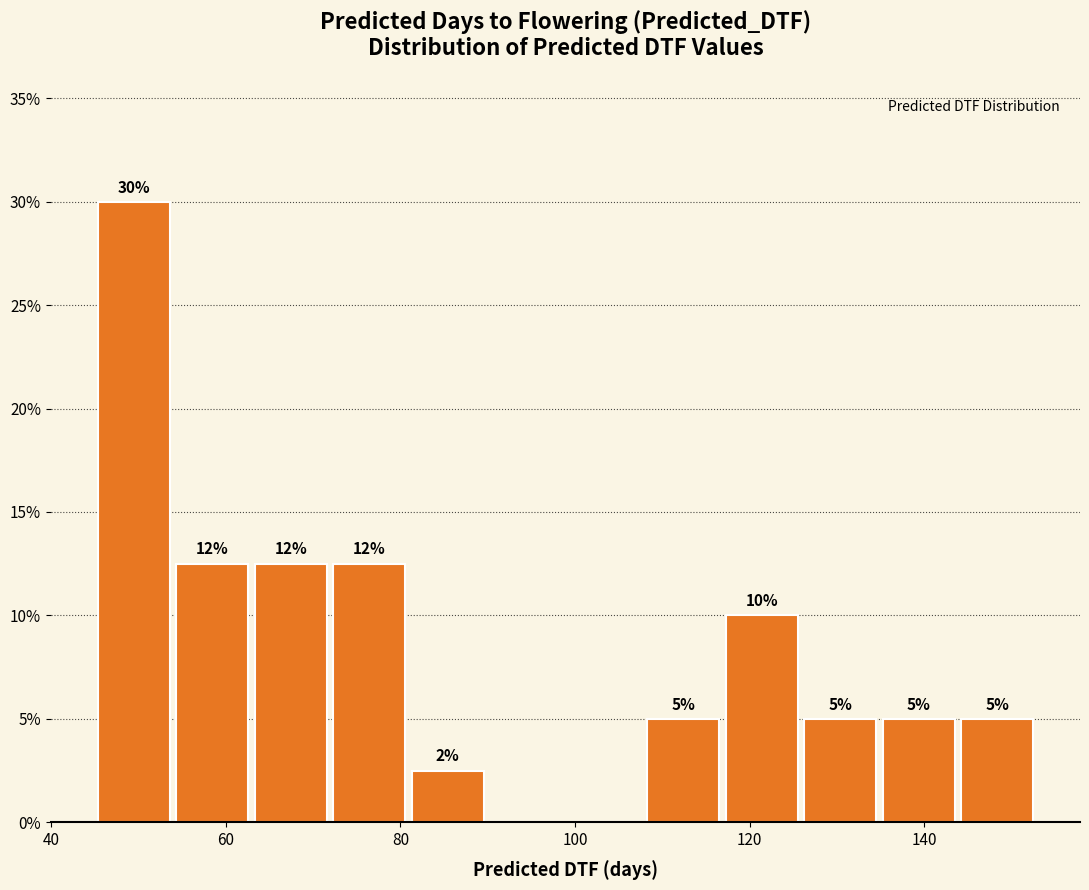

Which range on the x-axis has the tallest bar?

44 to 54